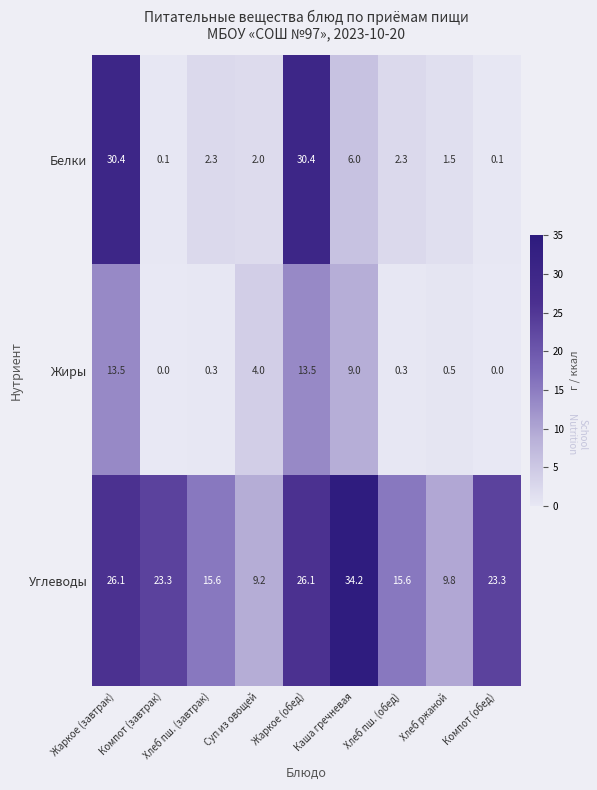

What is the sum of all Углеводы values?

183.2